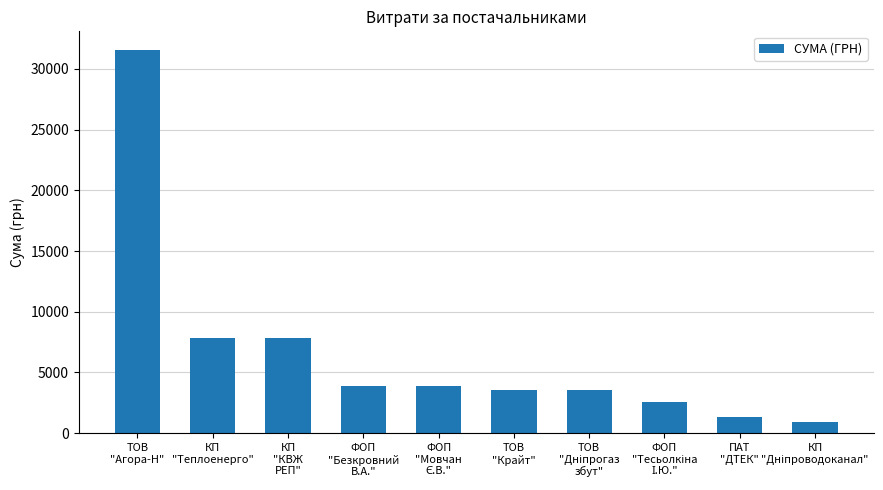

The value at ТОВ
"Агора-Н" is 54554.4. True or false?

False